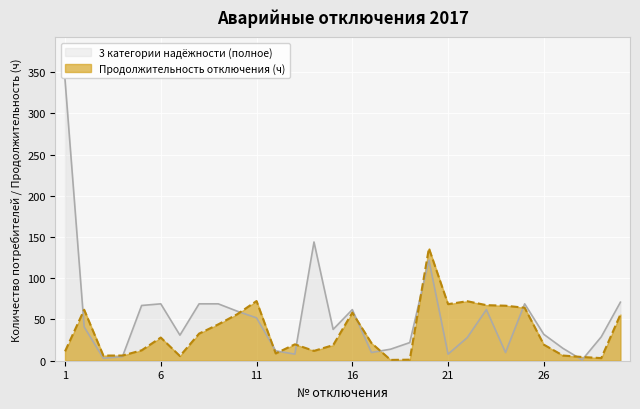

List the series in order of their overall mean, lowest first.

Продолжительность отключения (ч), 3 категории надёжности (полное)